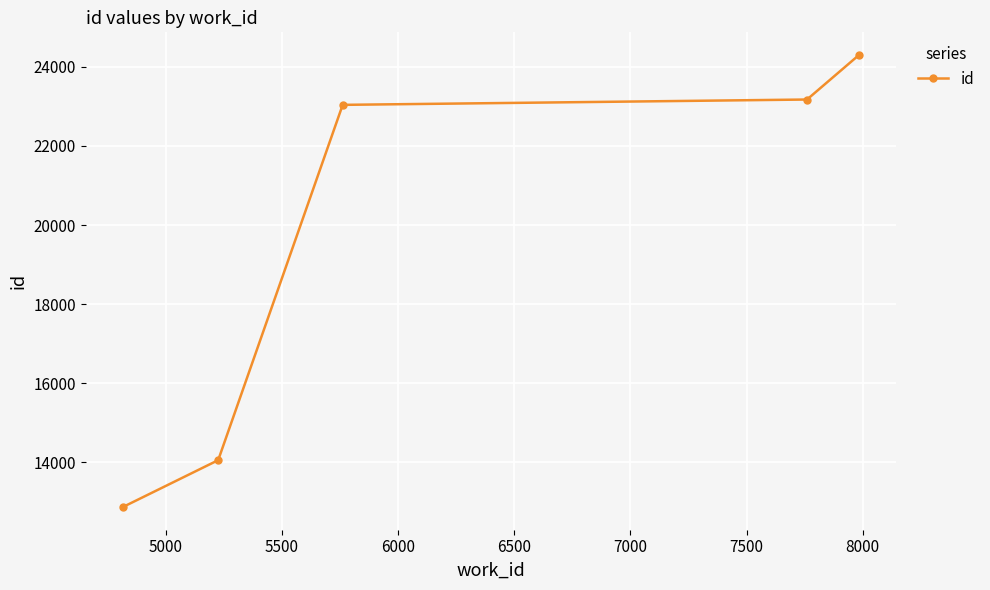

What is the difference between the maximum and minimum values?

11431